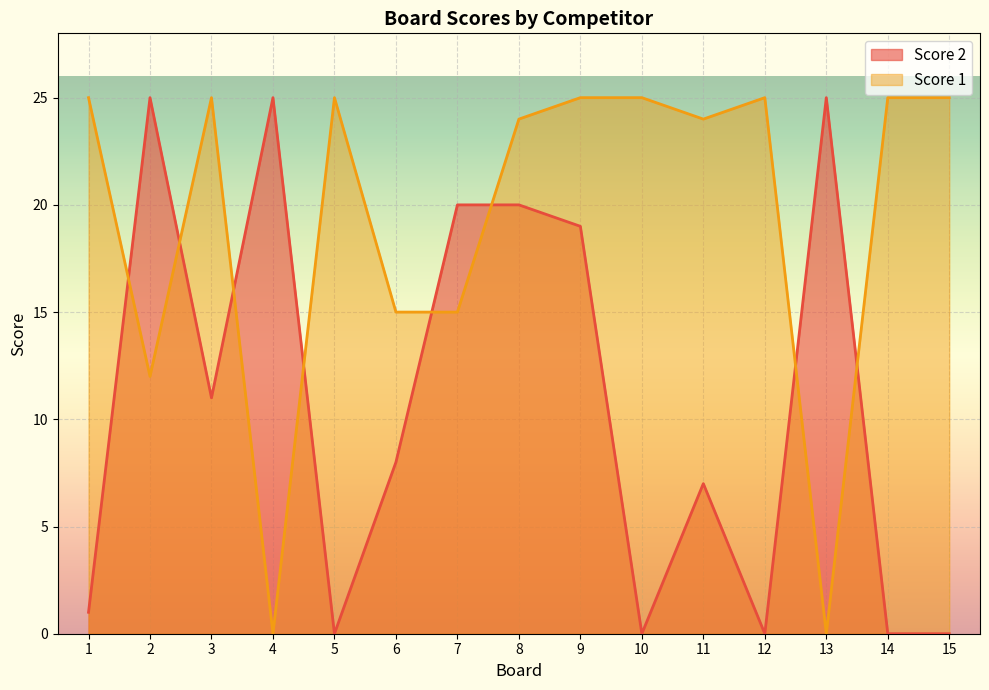

Reading left to right, transcribe all the data shown in this chart.

Score 2: 1	25	11	25	0	8	20	20	19	0	7	0	25	0	0
Score 1: 25	12	25	0	25	15	15	24	25	25	24	25	0	25	25